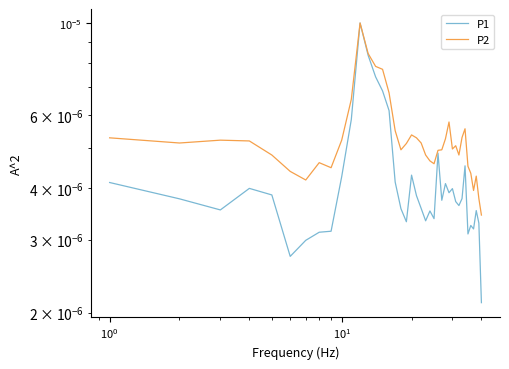

In P1, how many points are higher than both neighbors (excluding endpoints)?

10